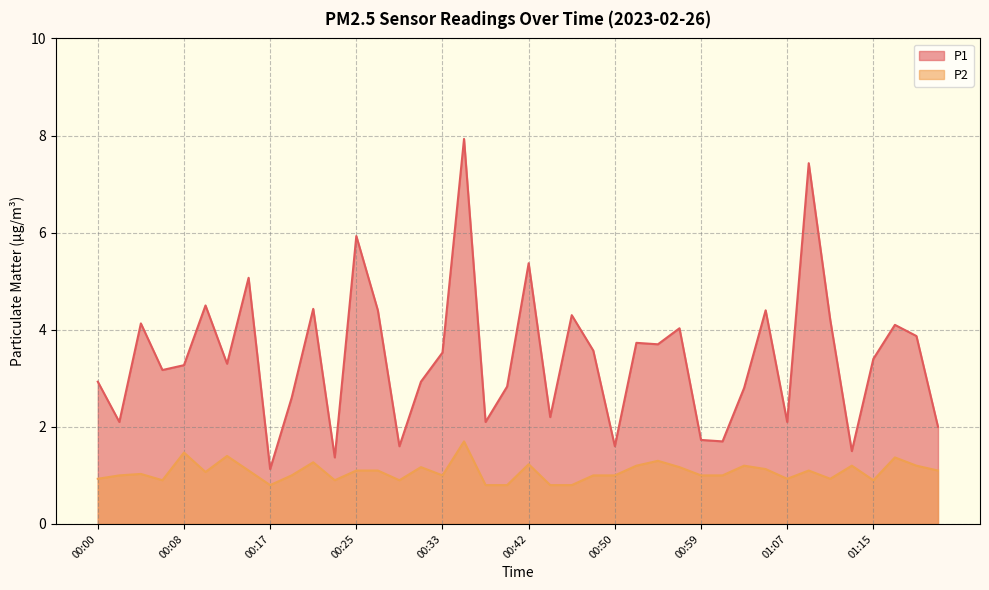

What is the label of the 1st point from the right?

01:21